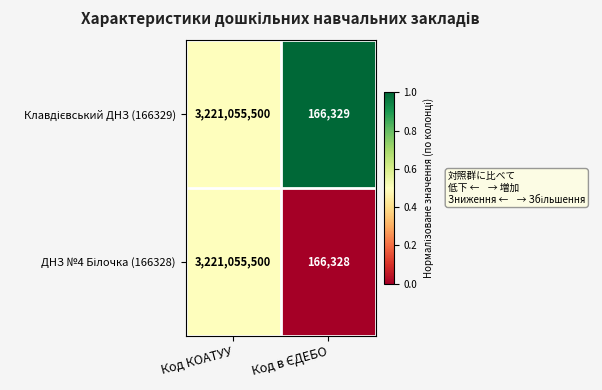

At which category is the sum across all series the highest?

Код КОАТУУ